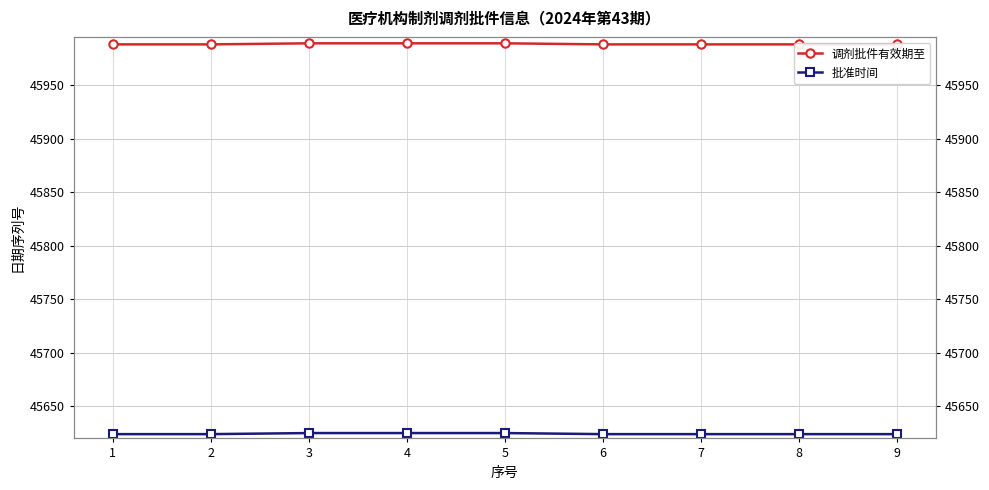

What is the difference between the second highest and second lowest values in the 批准时间 series?

1